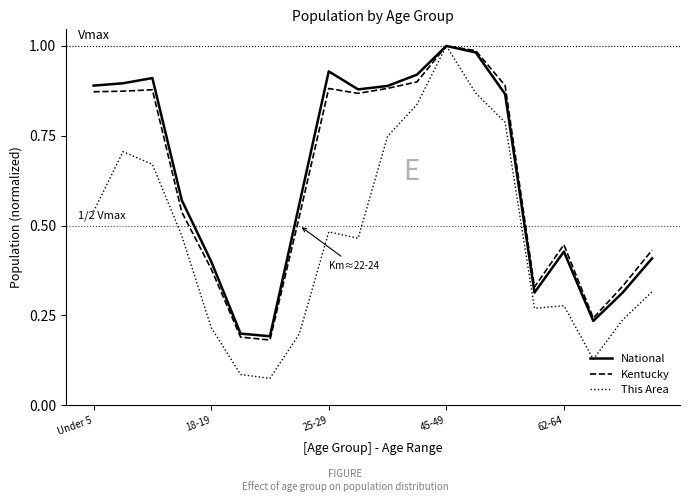

Which series has the largest range (max minus min)?

This Area